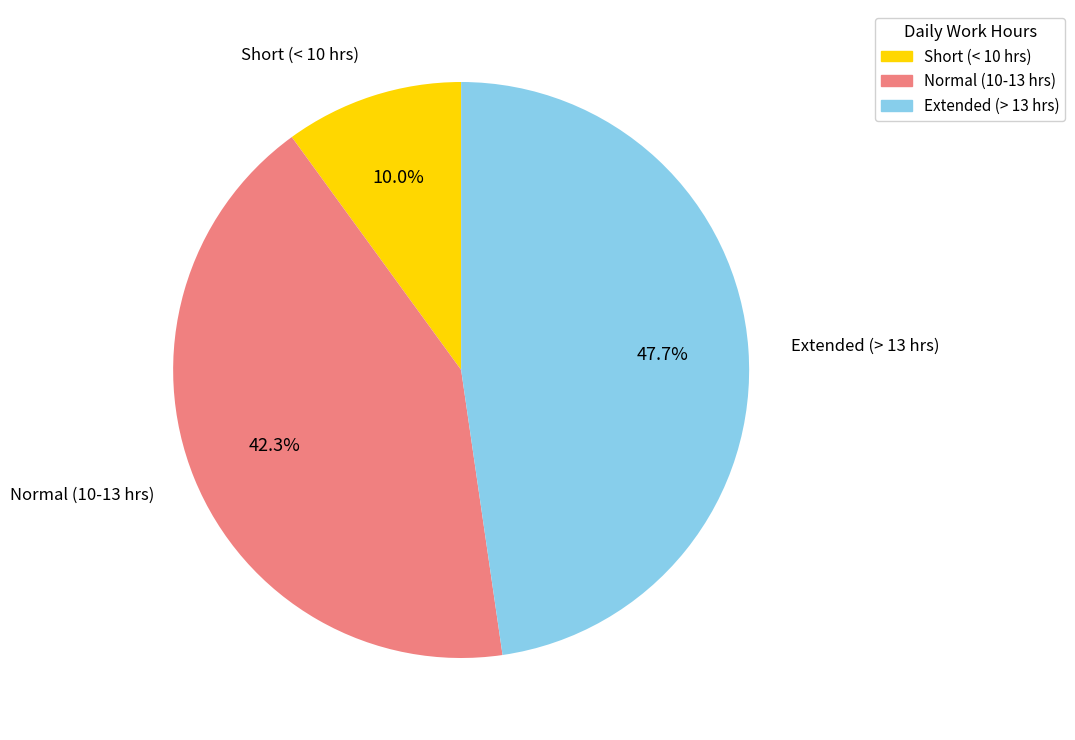

Does any single category account for the majority?

No